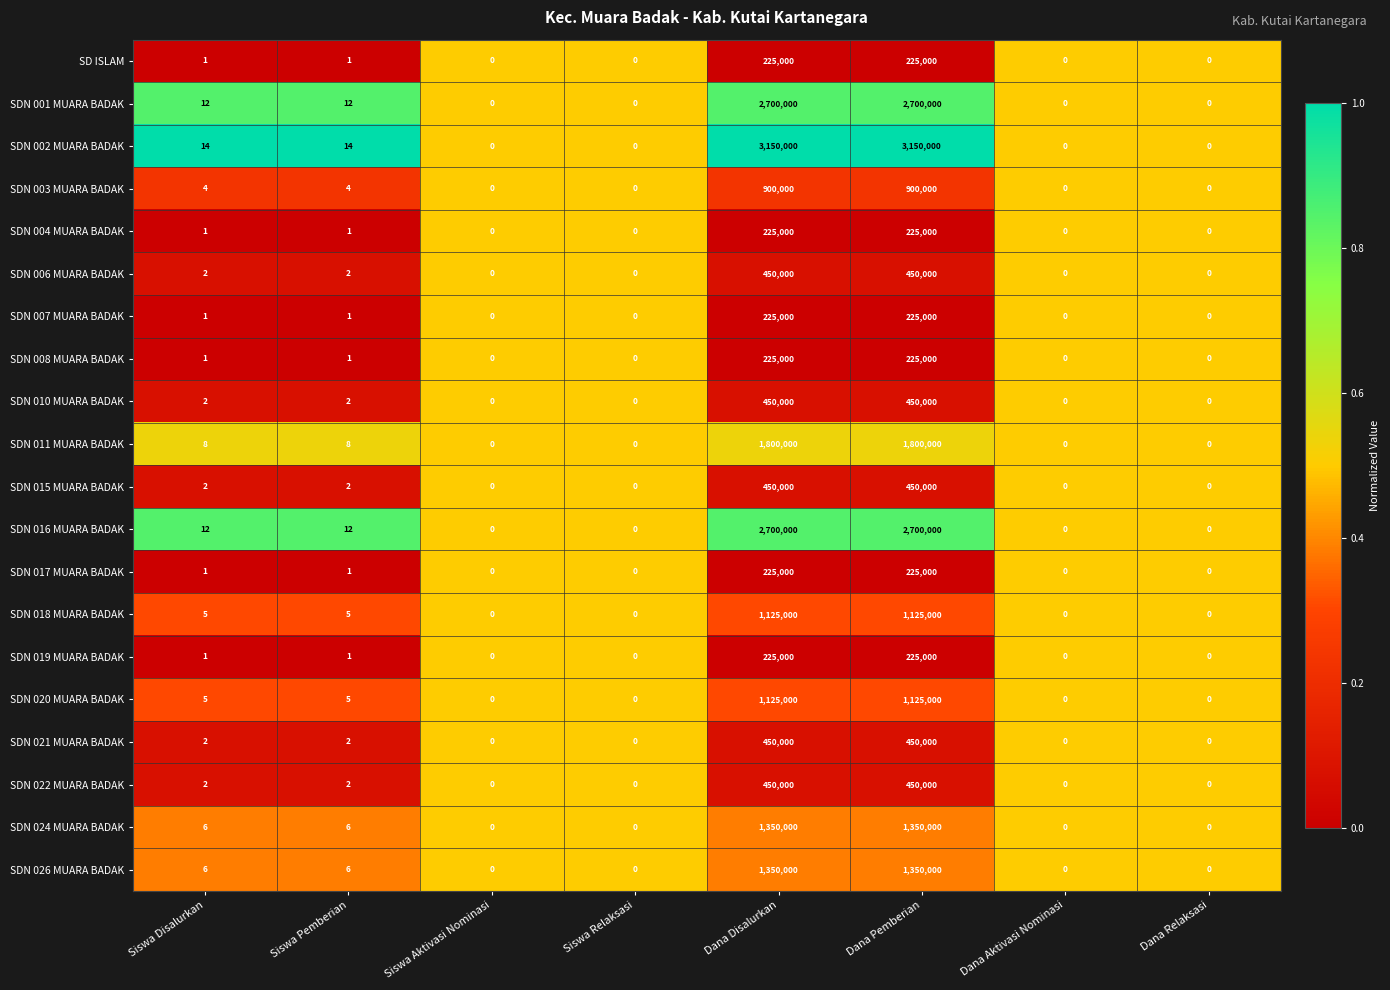

Which series has the largest total across all categories?

SDN 002 MUARA BADAK